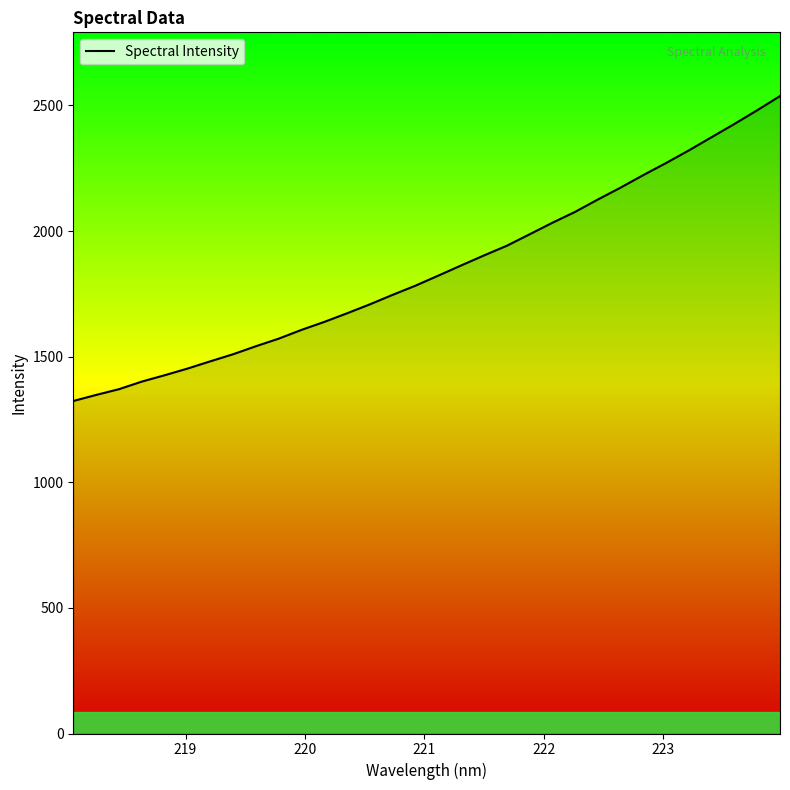

What is the difference between the maximum and minimum values?

1213.8